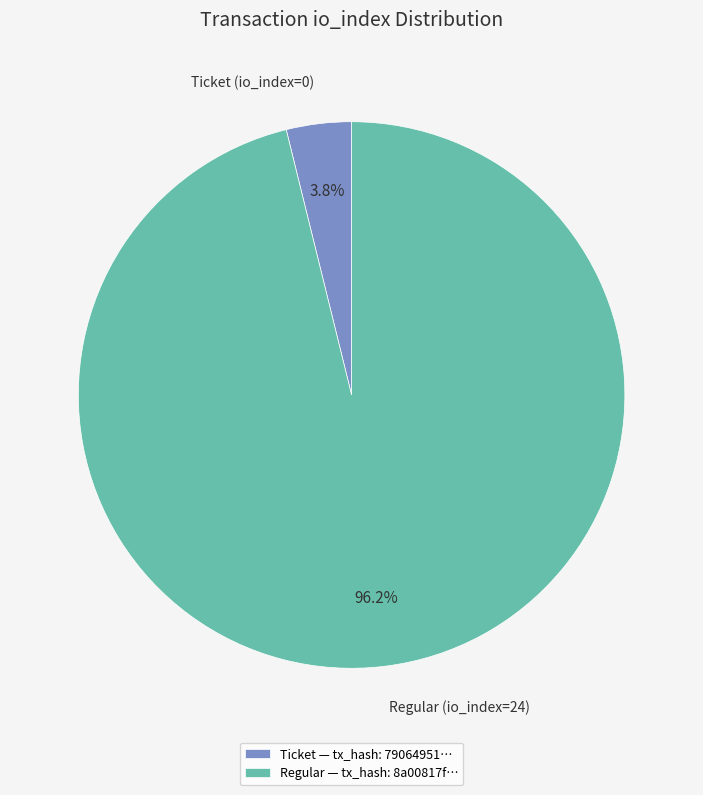

What is the smallest slice in the pie chart?

Ticket (io_index=0)